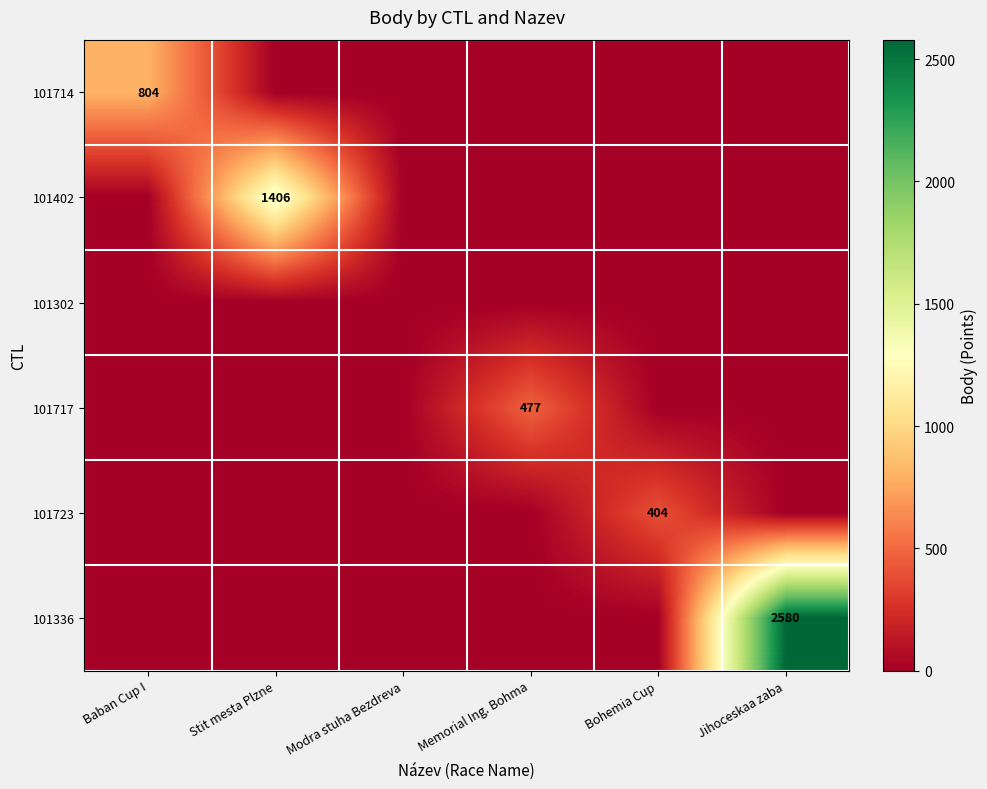

True or false: 101723 has a value of 619 at Bohemia Cup.

False